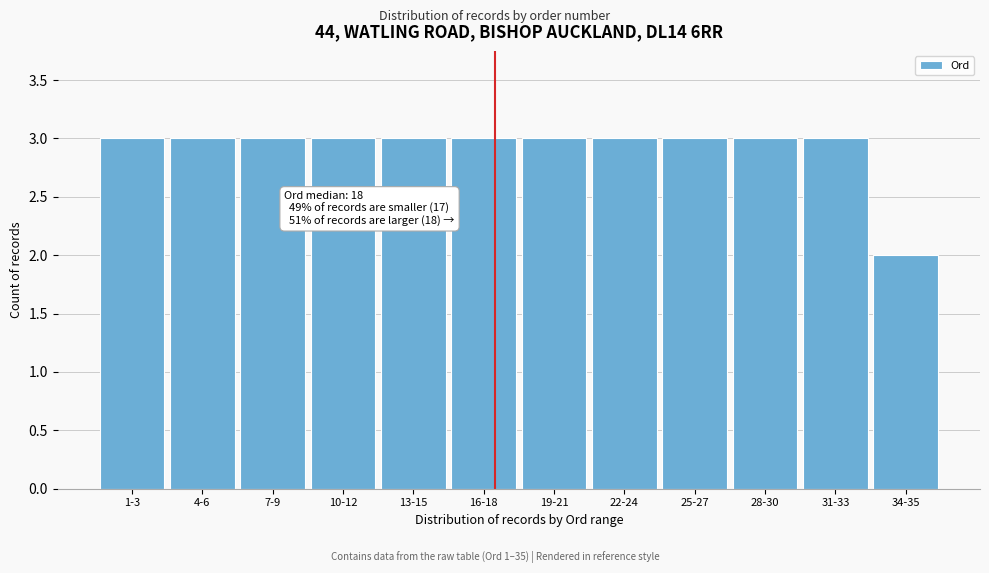

Reading right to left, transcribe all the data shown in this chart.

34-35=2	31-33=3	28-30=3	25-27=3	22-24=3	19-21=3	16-18=3	13-15=3	10-12=3	7-9=3	4-6=3	1-3=3